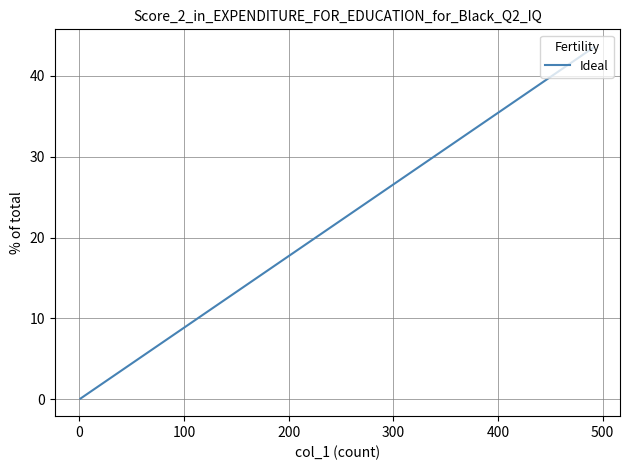

Is it true that the value at 100 is 9.5?

True